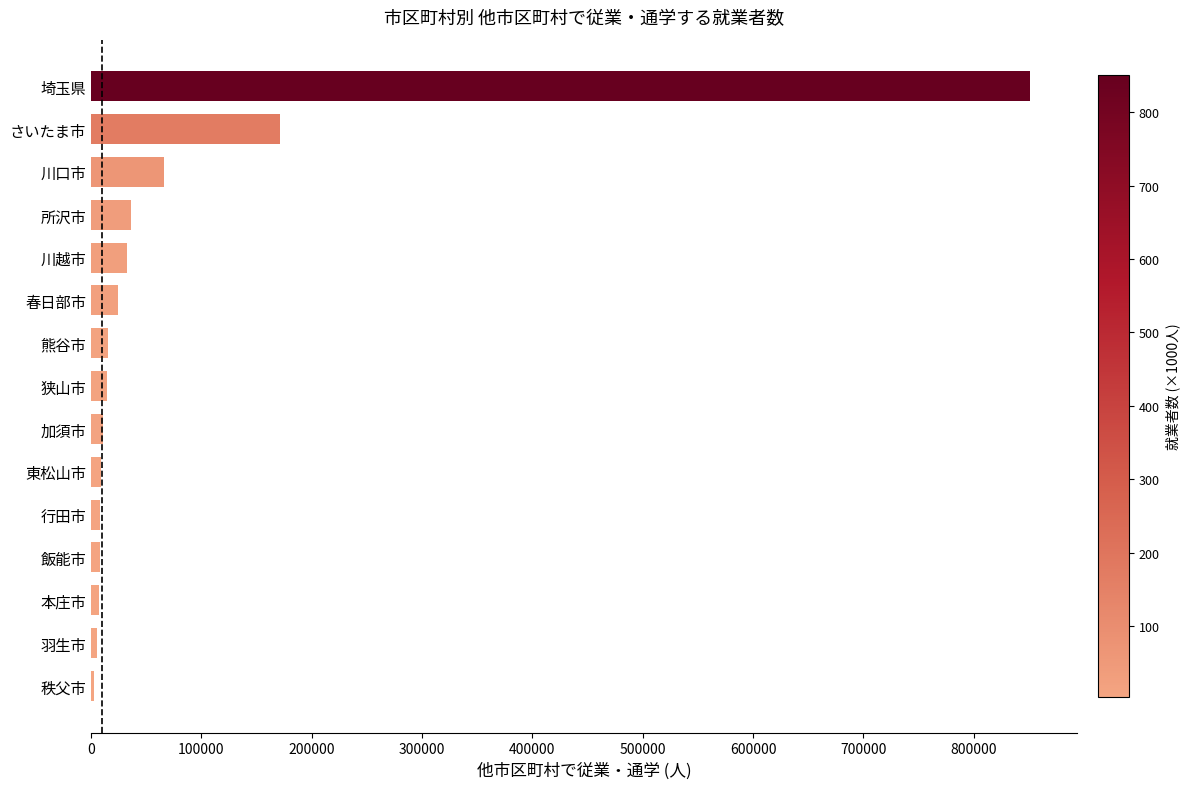

What is the maximum value shown in the chart?

851138